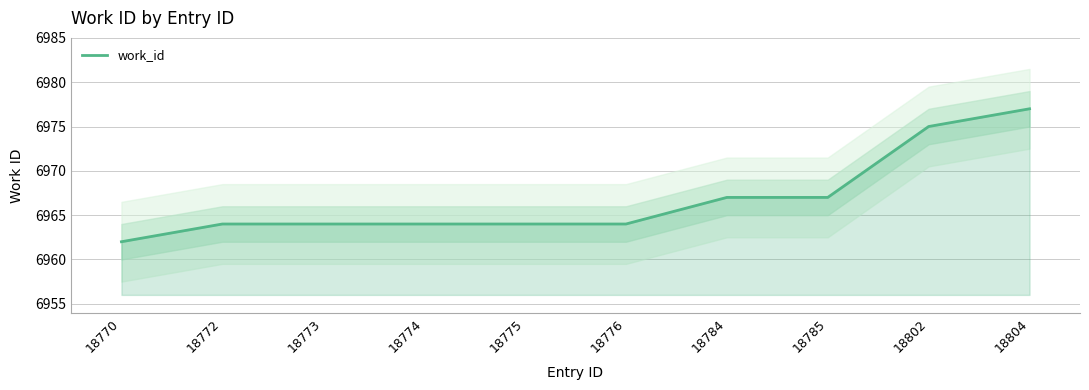

Is this an area chart (filled region under the line)?

No